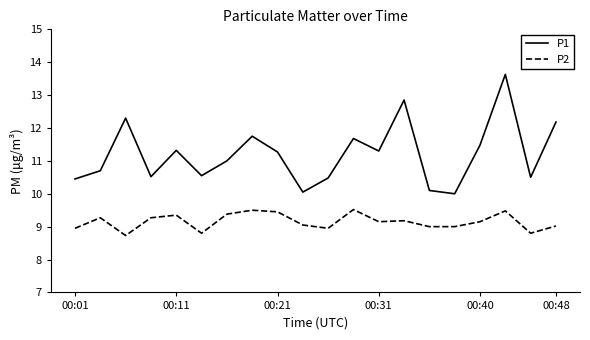

What is the difference between the maximum and minimum values in the P1 series?

3.6